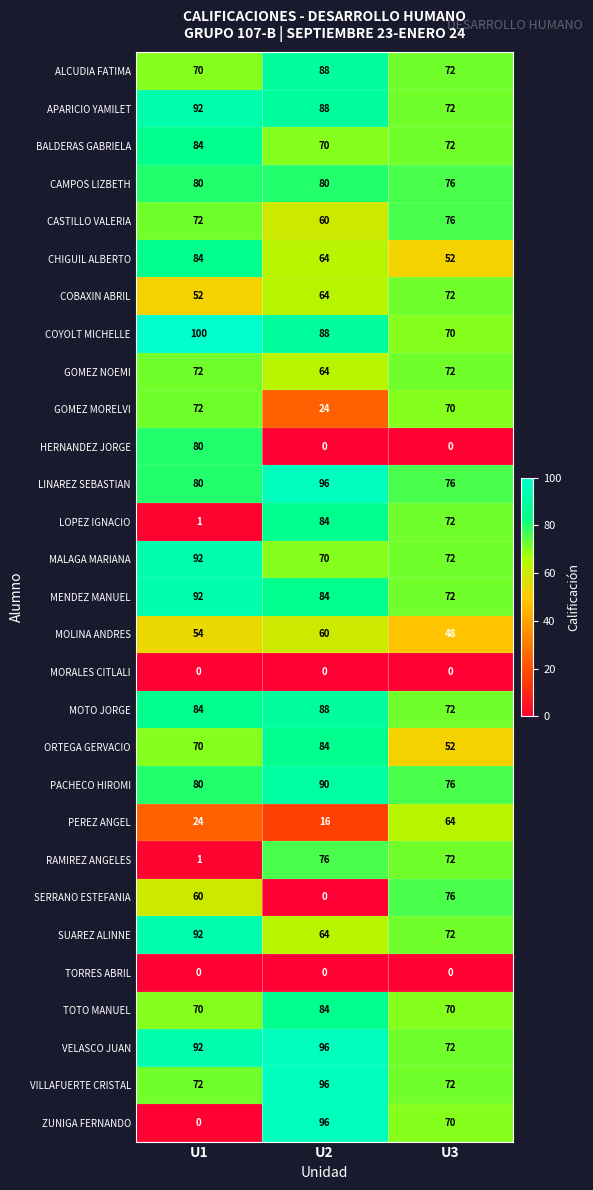

Is it true that CAMPOS LIZBETH equals 130 at U1?

False